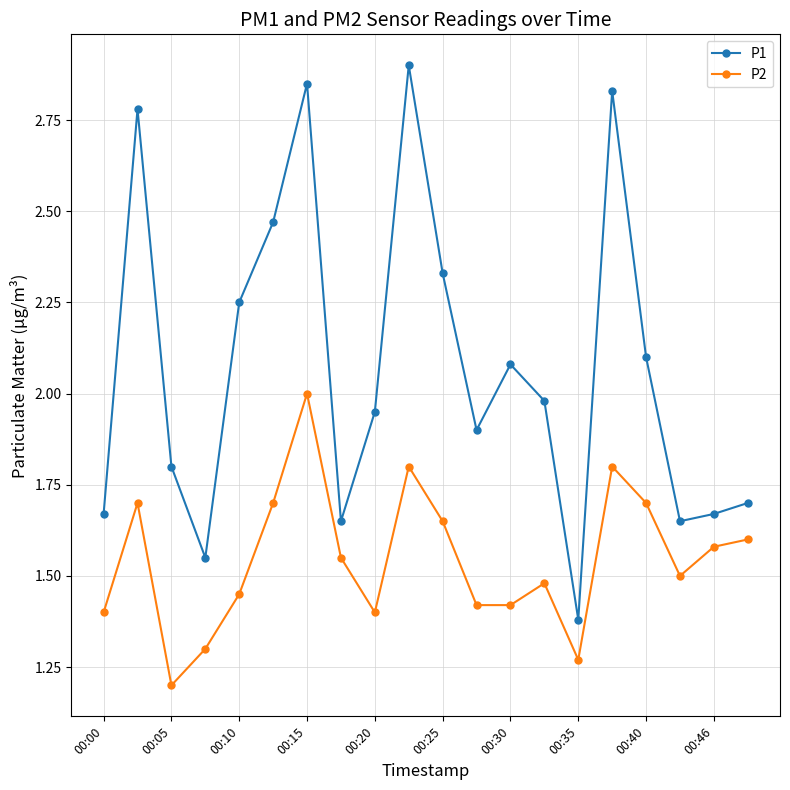

True or false: P2 and P1 cross at least once.

False